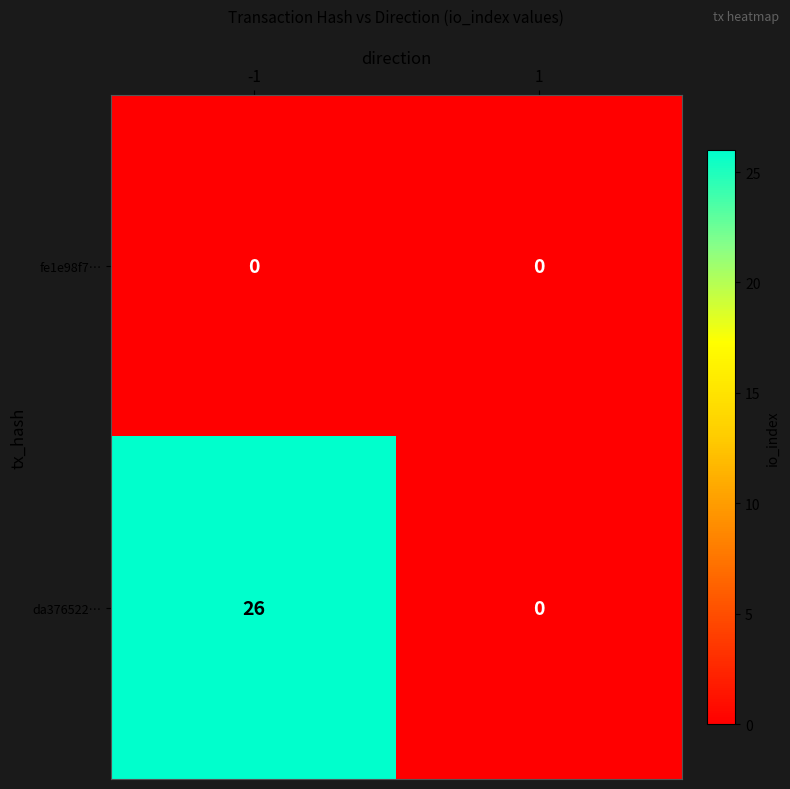

What value does the da376522… series have at -1, to the nearest 10?

30